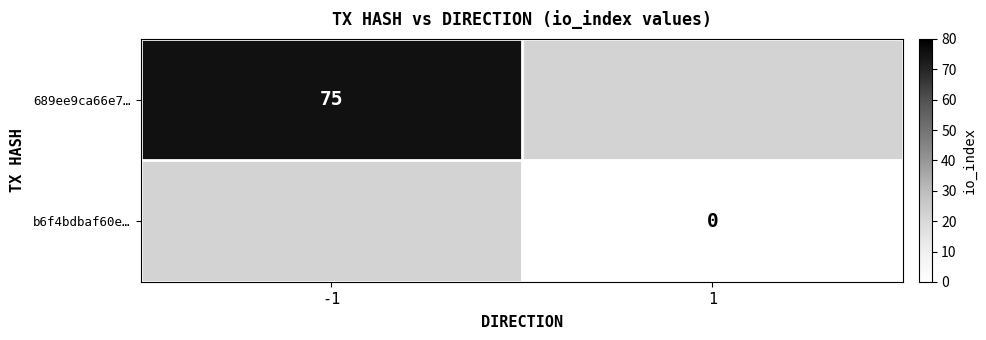

The 689ee9ca66e7… series shows 104 at -1. True or false?

False